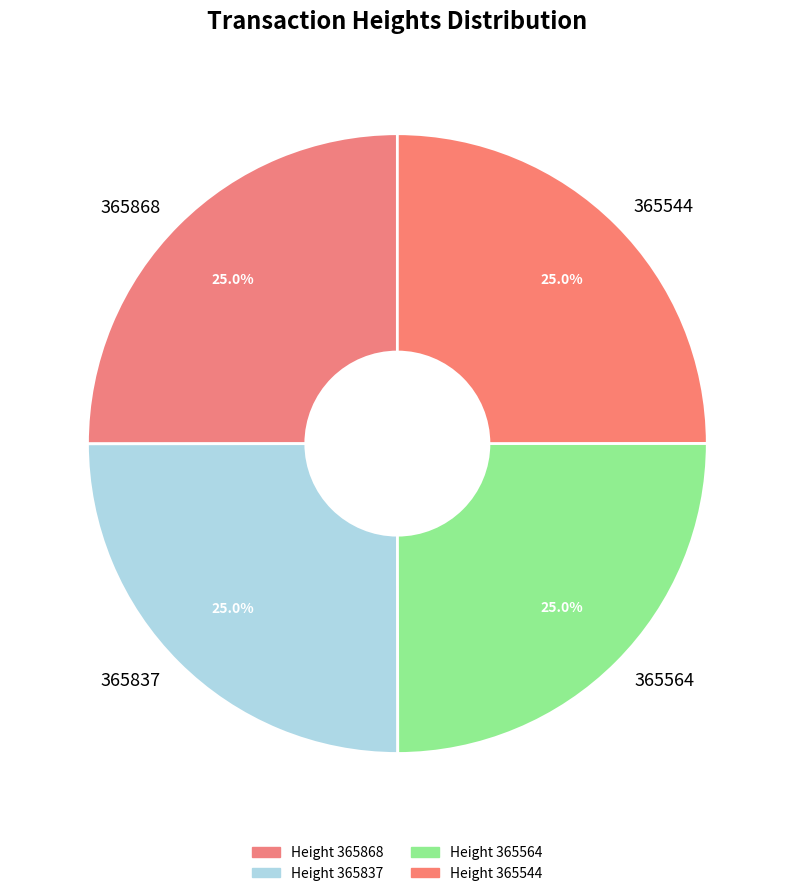

Does 365544 account for over 50% of the chart?

No